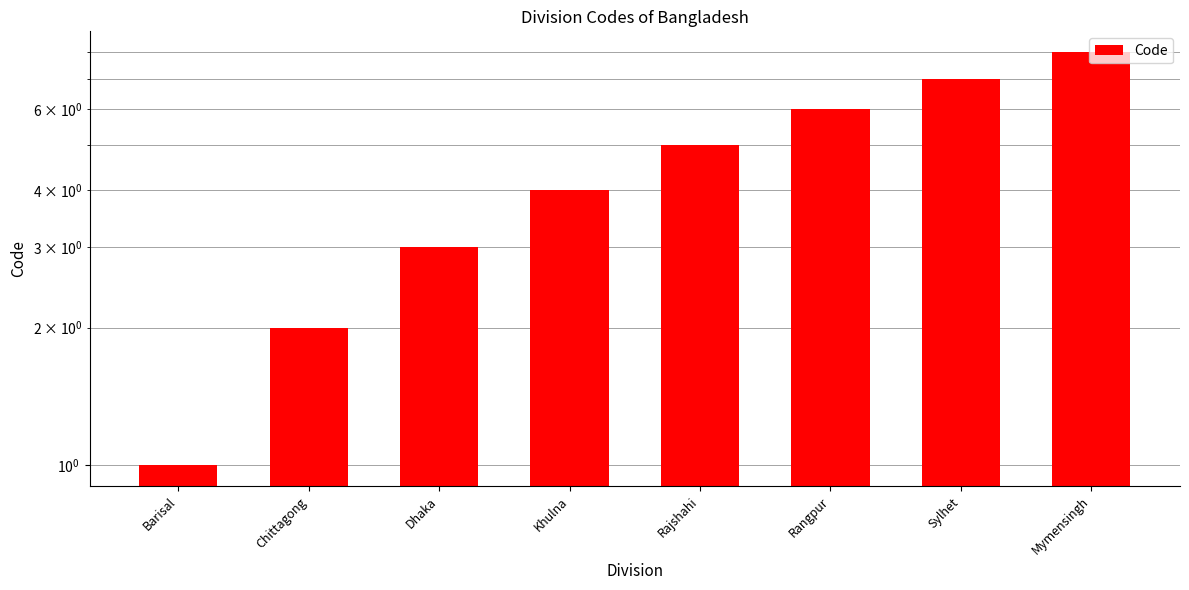

The value at Mymensingh is 8. True or false?

True